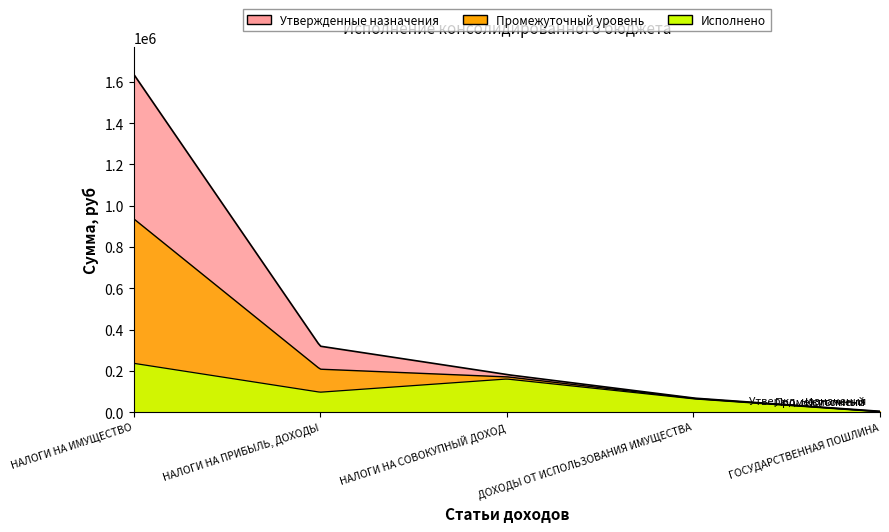

What is the lowest value of the НАЛОГИ НА ИМУЩЕСТВО series?

236286.5